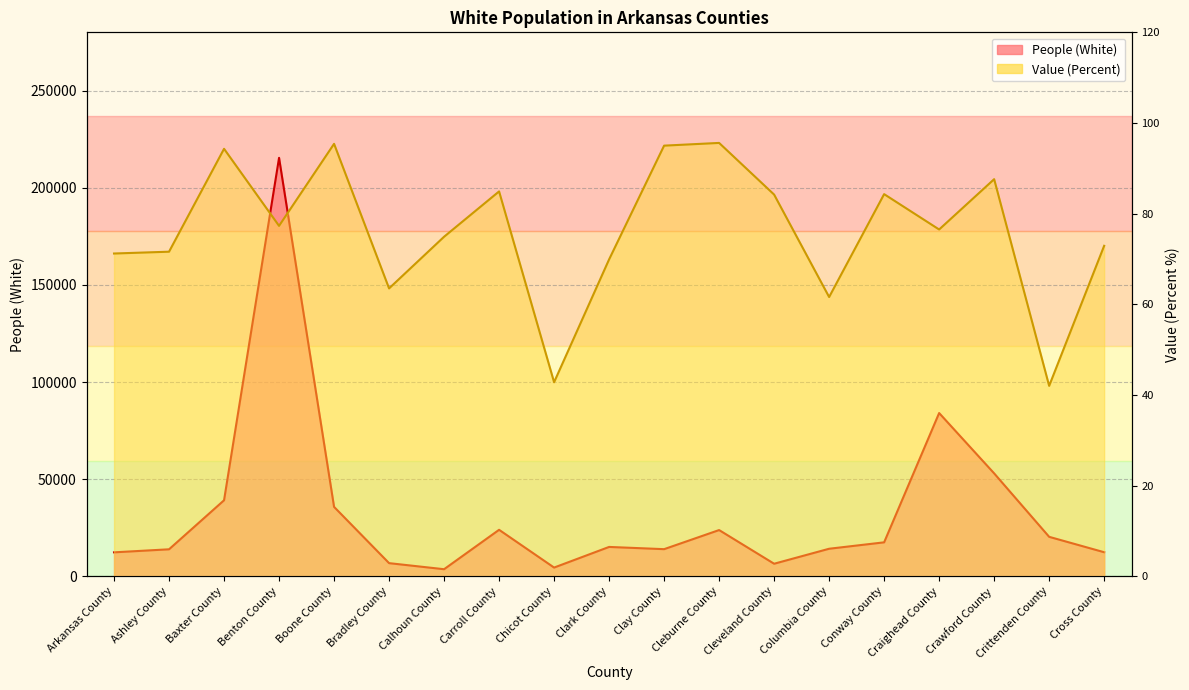

True or false: Value (Percent) has more than 2 points higher than both neighbors.

True